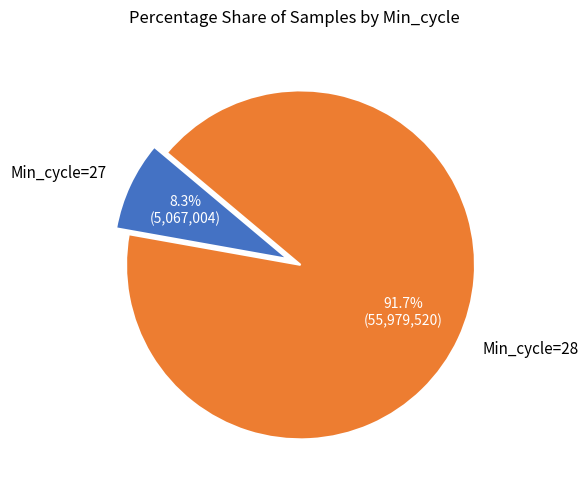

What percentage do Min_cycle=27 and Min_cycle=28 together represent?

100.0%